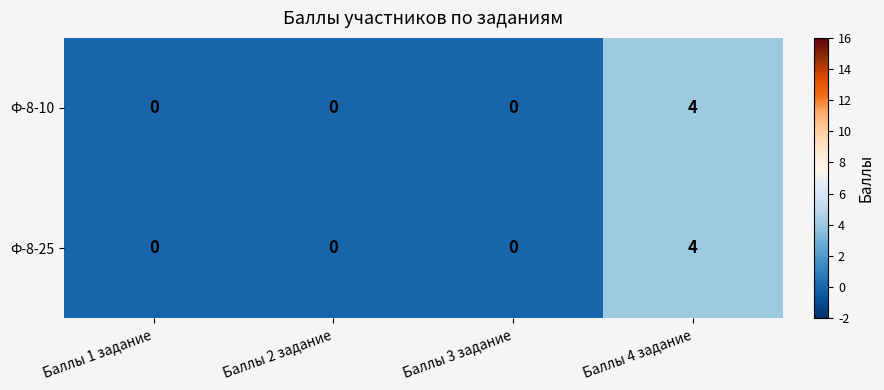

How many Ф-8-25 values are between 0 and 4?

4